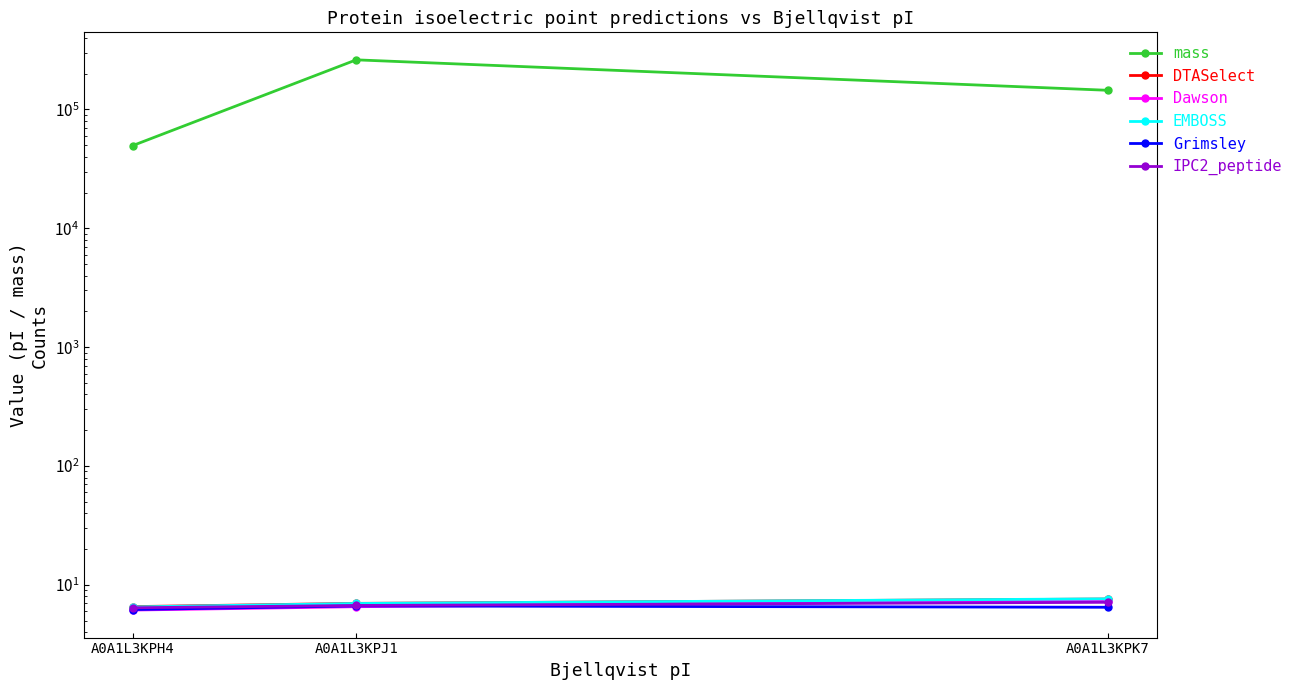

What position from the left is A0A1L3KPJ1?

2